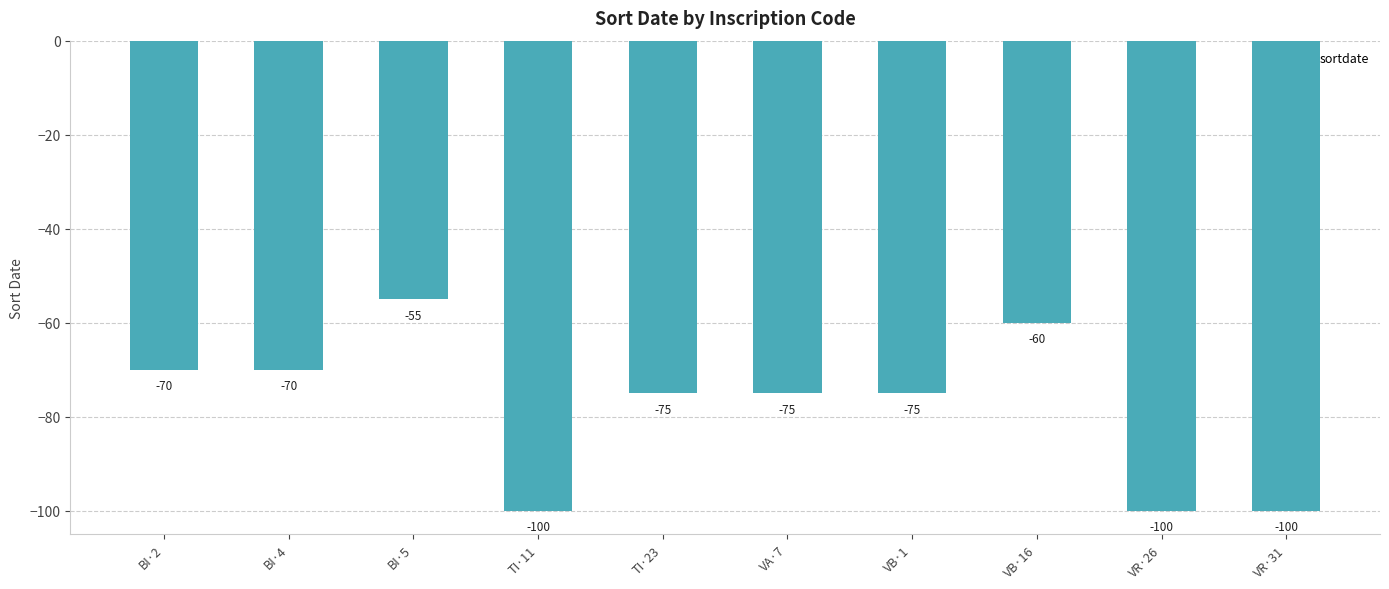

Reading left to right, list all the values displayed in this chart.

BI·2=-70	BI·4=-70	BI·5=-55	TI·11=-100	TI·23=-75	VA·7=-75	VB·1=-75	VB·16=-60	VR·26=-100	VR·31=-100